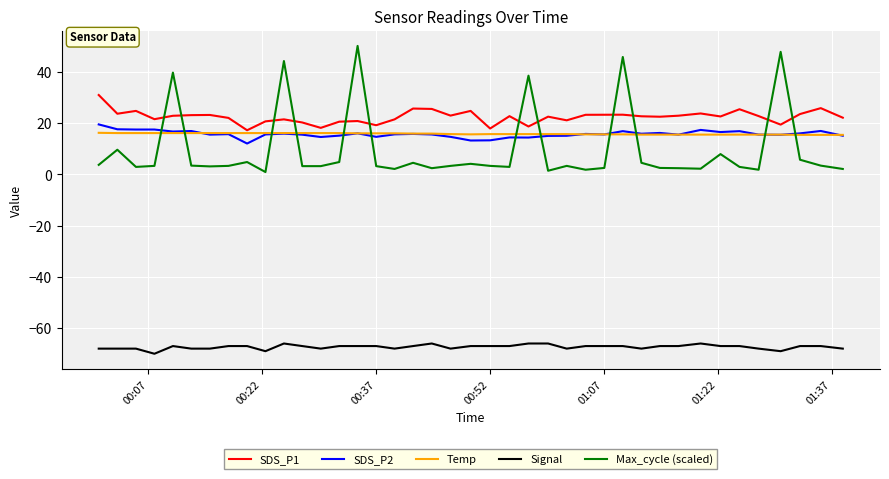

What is the sum of all SDS_P2 values?

628.1